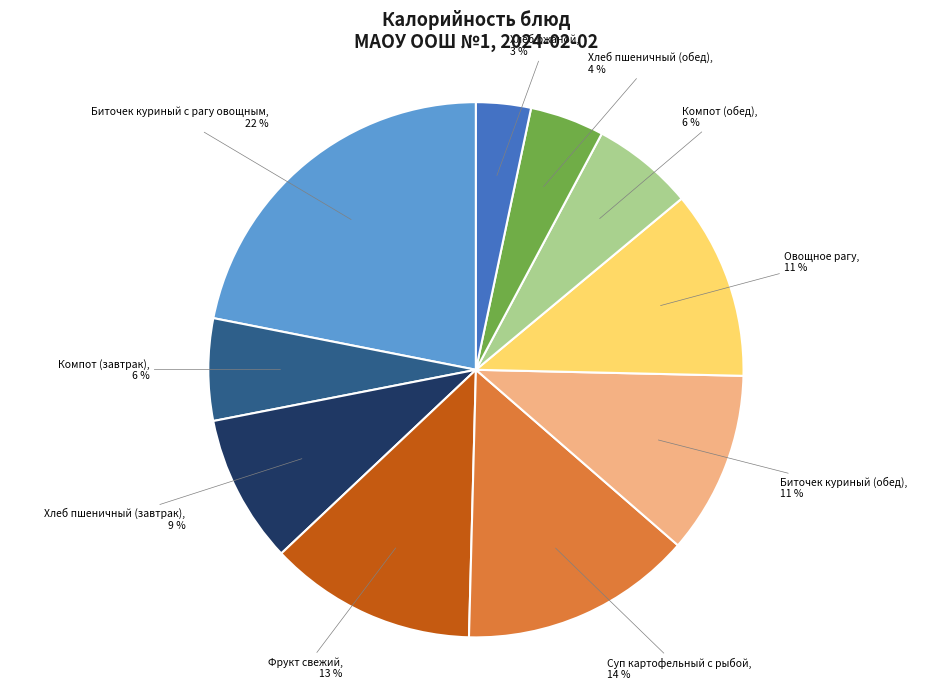

Is the sum of Биточек куриный (обед) and Суп картофельный с рыбой greater than half?

No